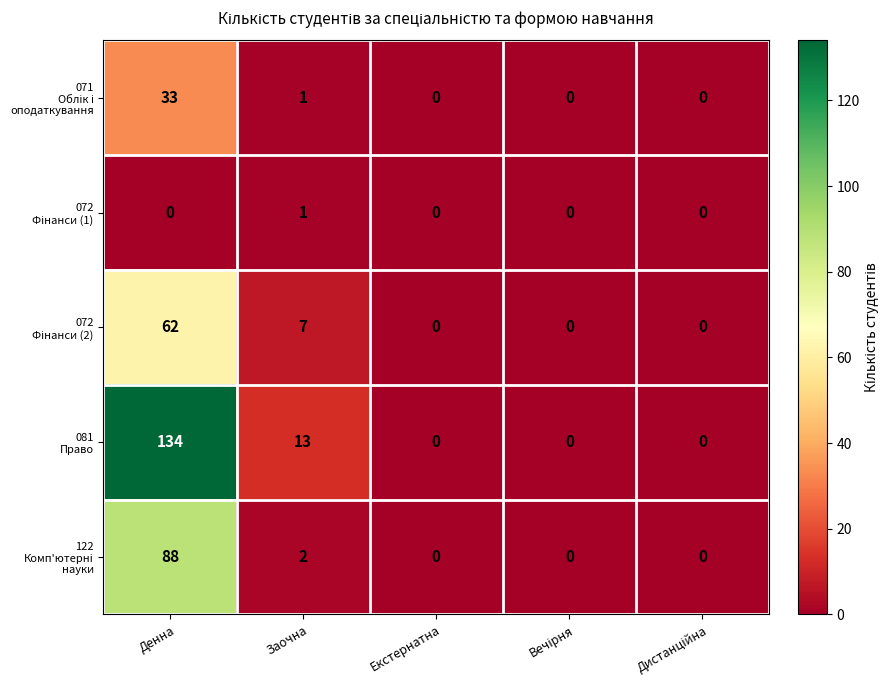

What is the difference between the highest and lowest values at Денна?

134